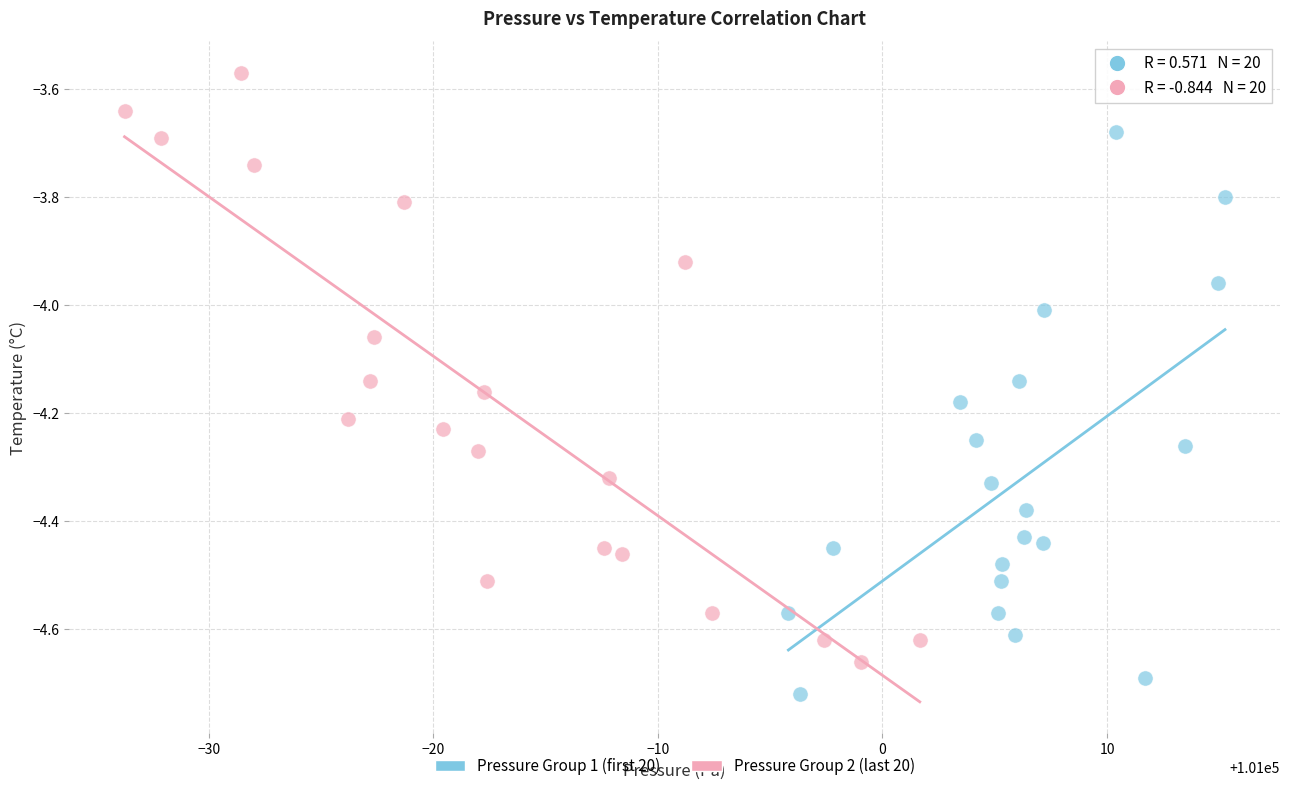

Which series reaches the minimum Y coordinate?

Pressure Group 1 (first 20)